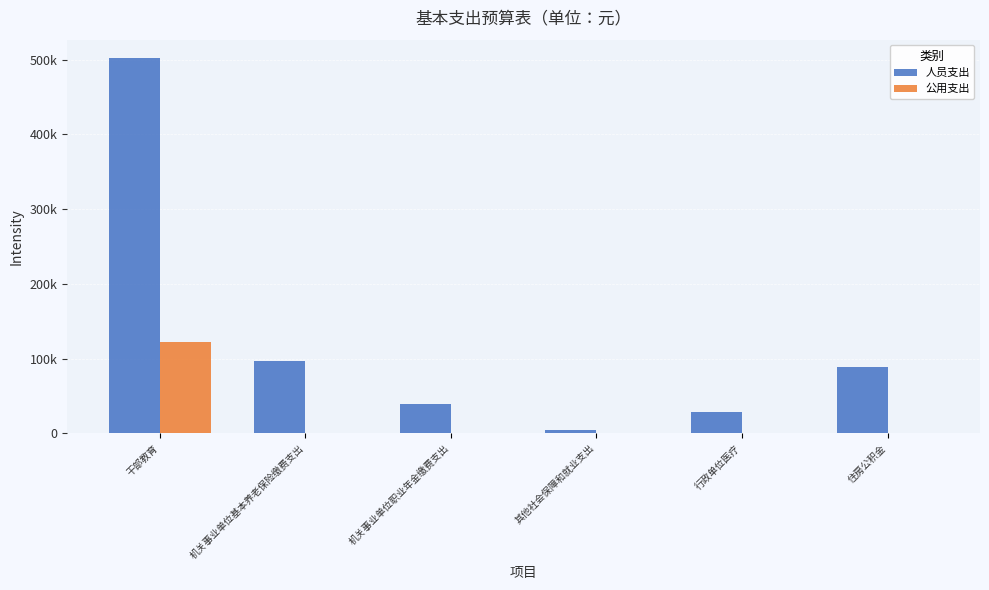

At which label is 公用支出 closest to 60860?

干部教育